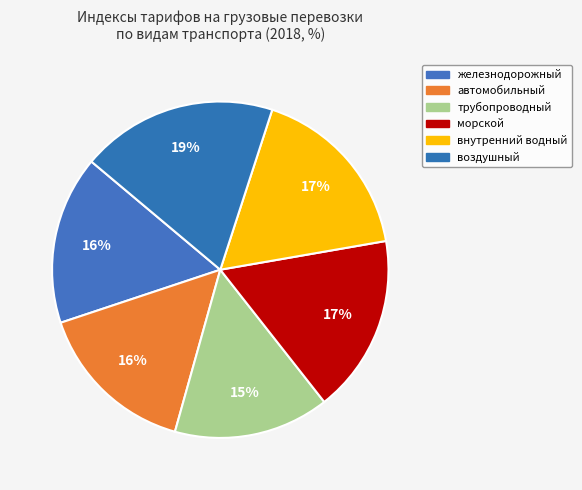

How many segments does this pie chart have?

6